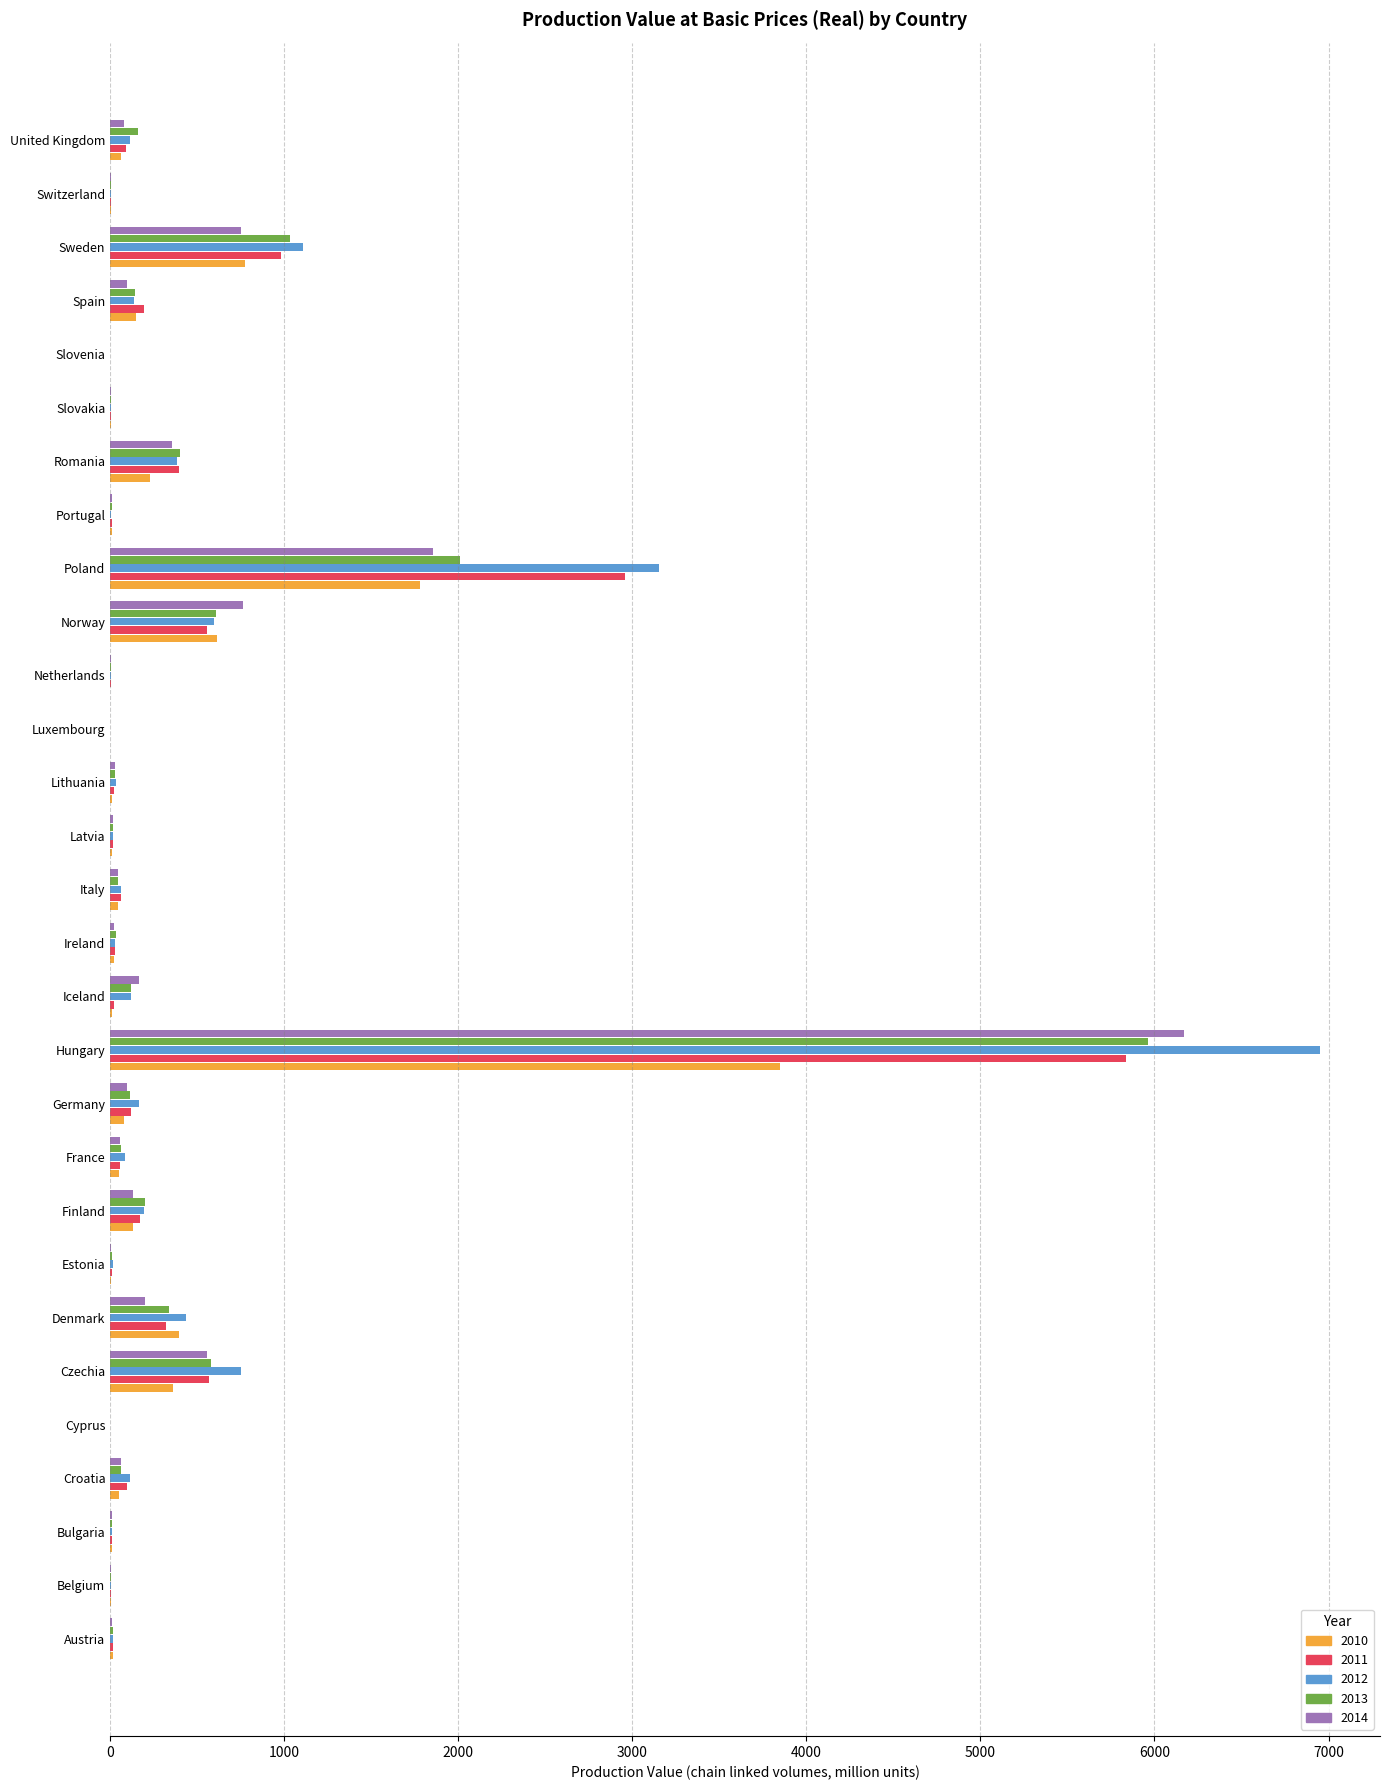

What is the highest value of the 2013 series?

5965.1